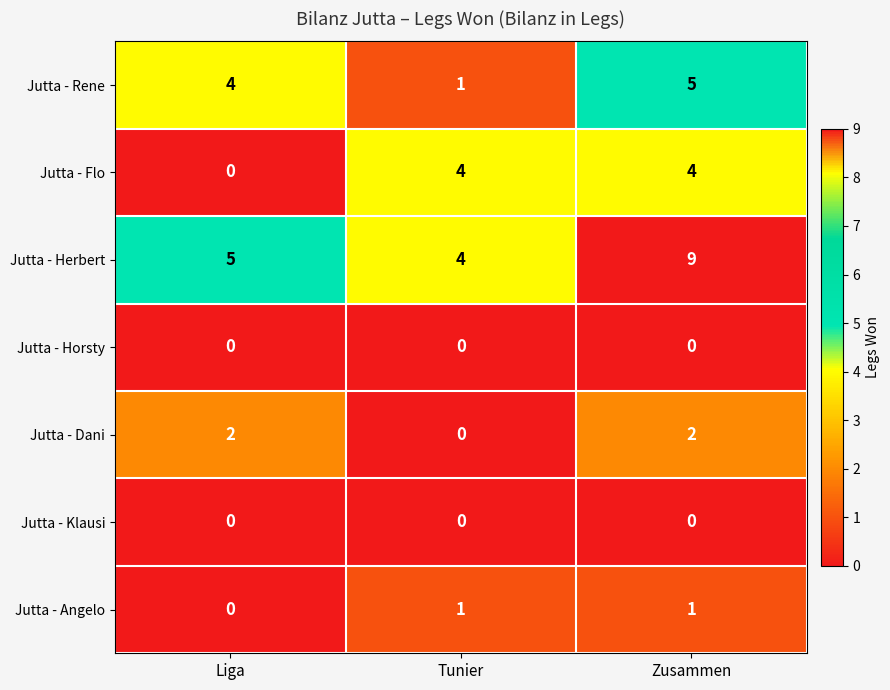

How many series are shown in this chart?

7